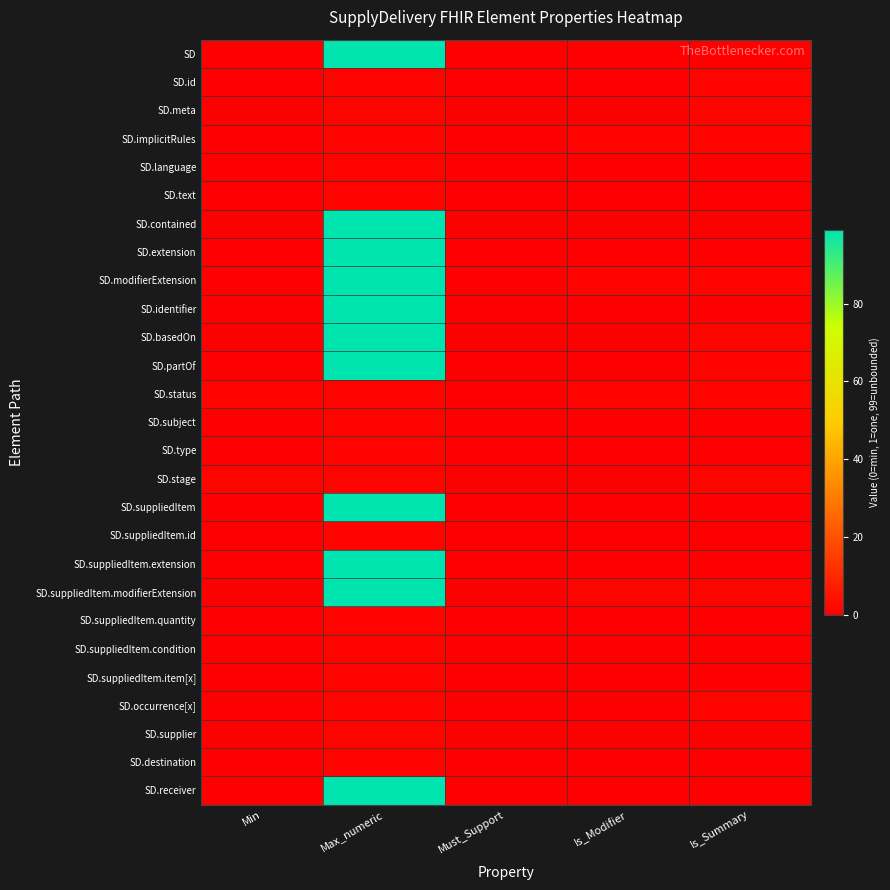

Which category has the highest value across all series?

Max_numeric